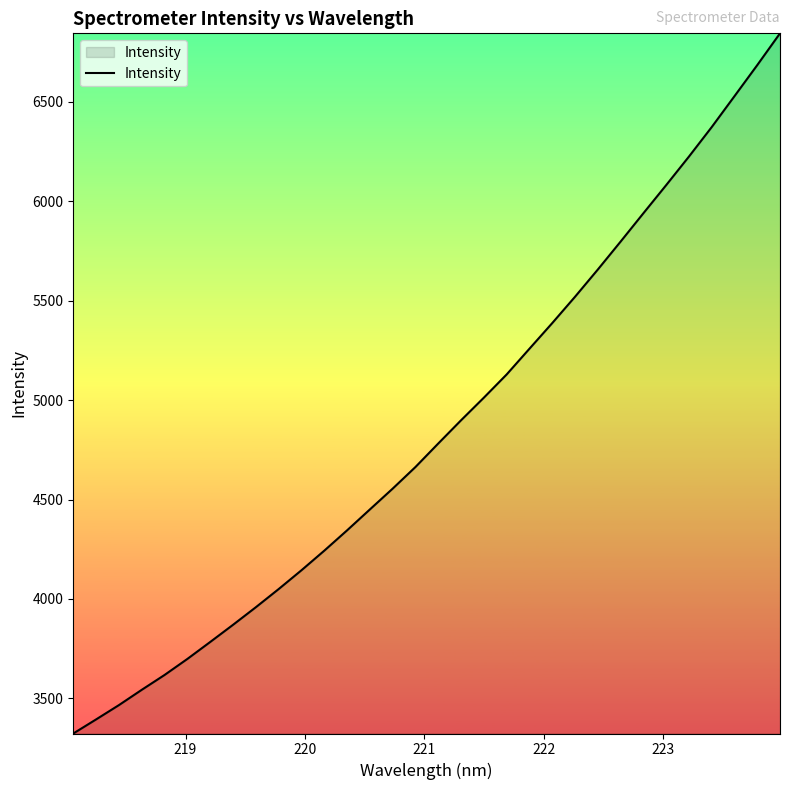

What is the average value?

4850.7